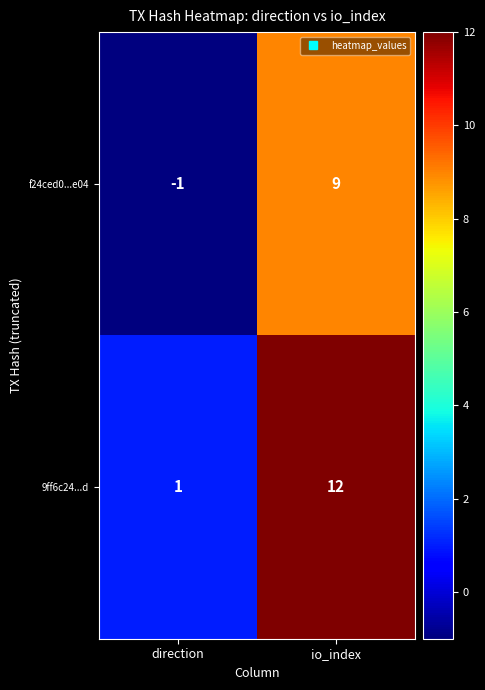

Which label corresponds to the smallest value in the chart?

direction